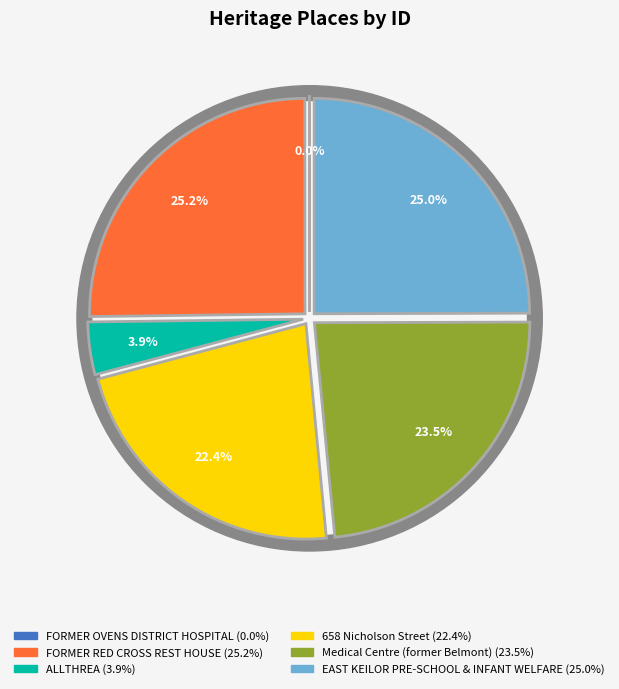

How many slices are in this pie chart?

6